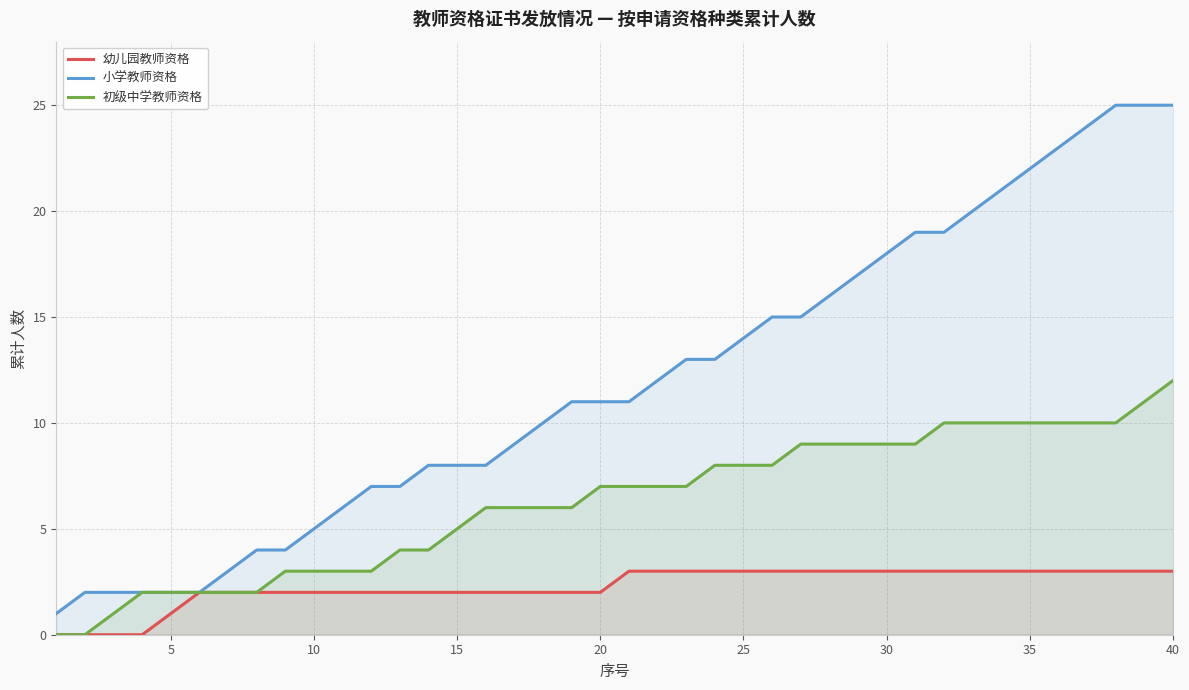

How many values in 幼儿园教师资格 are above zero?

36